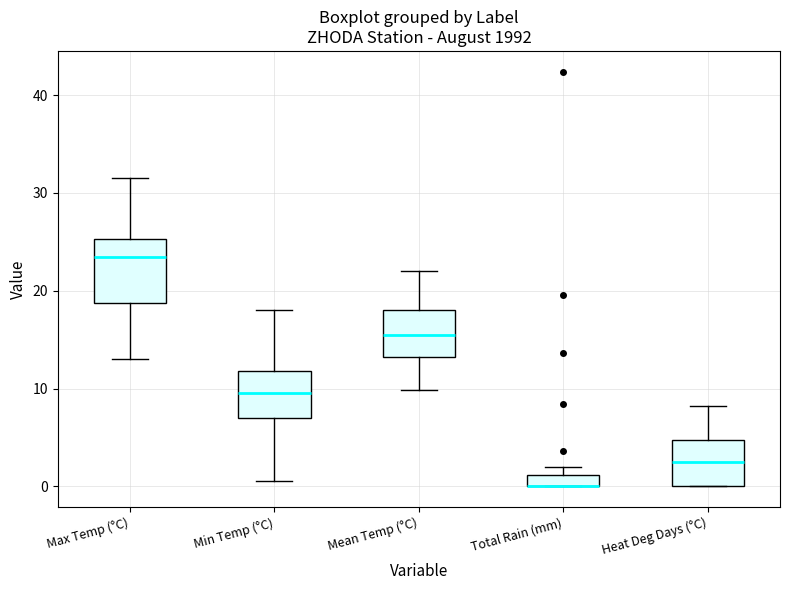

Where is the upper edge of the box for Total Rain (mm) on the y-axis? The values are not printed on the chart, so give them approximately, as read against the axis.

1